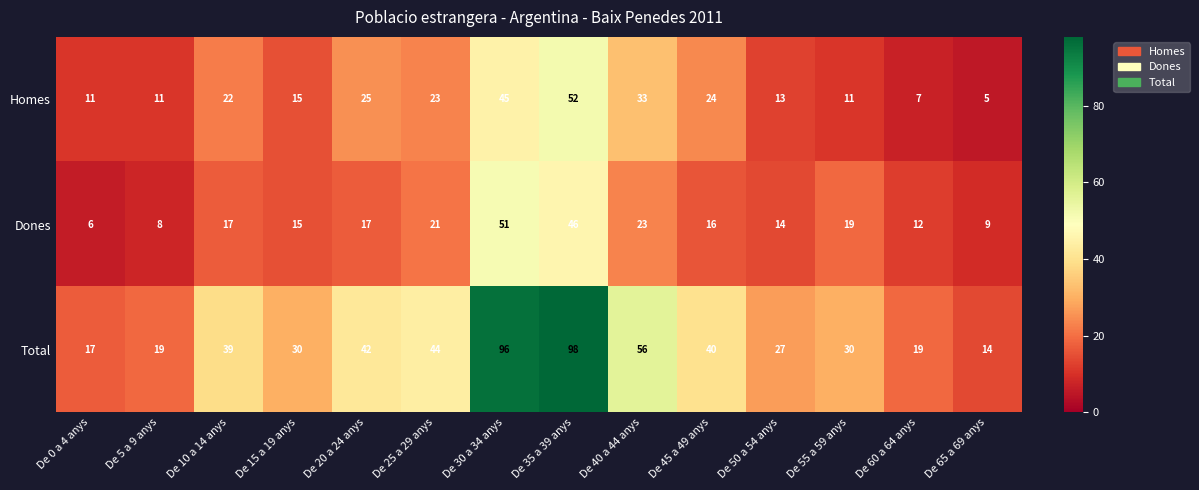

What is the sum of all Total values?

571